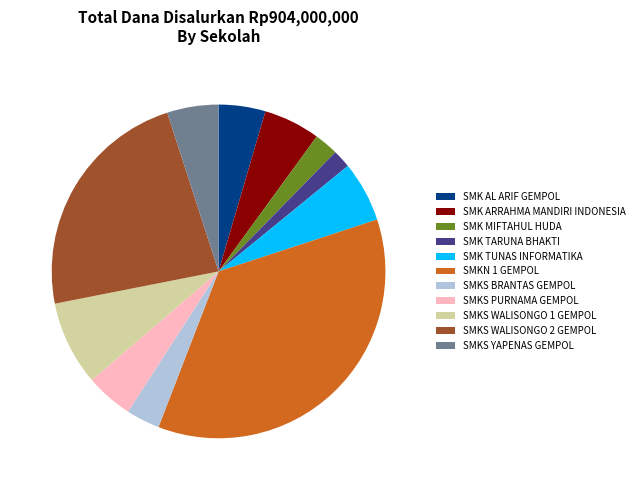

What is the smallest slice in the pie chart?

SMK TARUNA BHAKTI